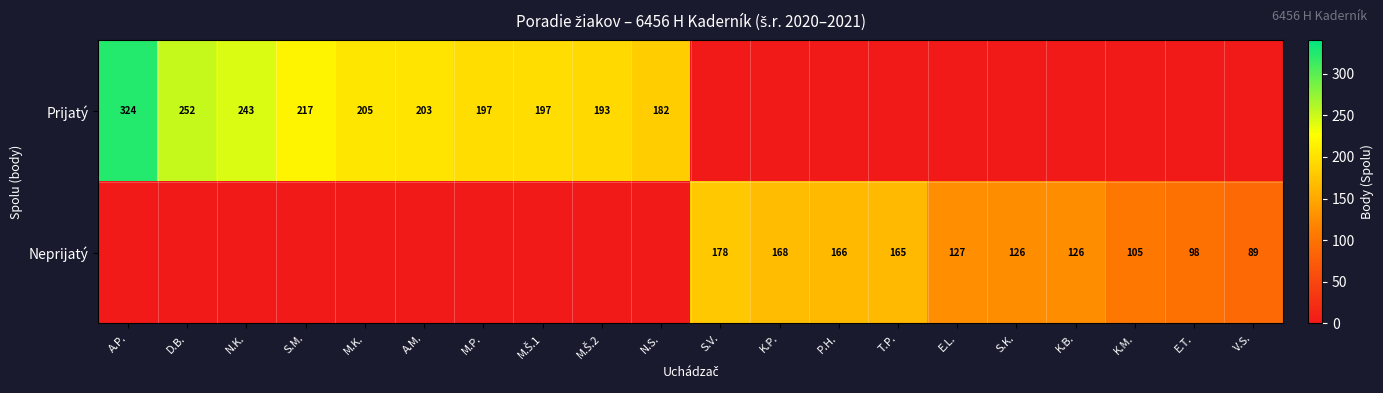

The value of Neprijatý at P.H. is 166. True or false?

True